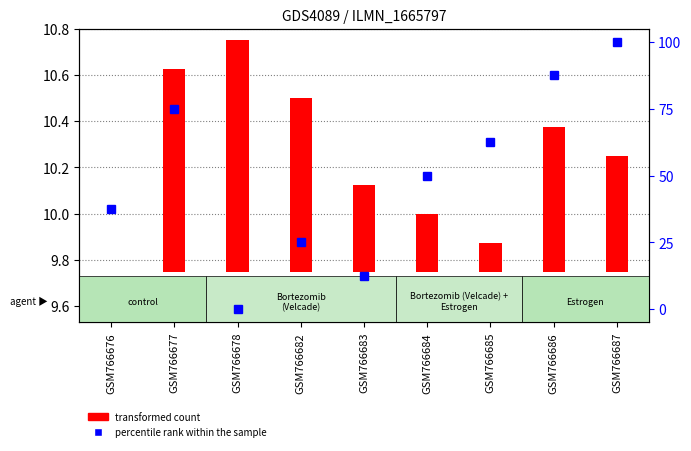

Is the value of transformed count at GSM766682 greater than the value of percentile rank within the sample at GSM766687?

No